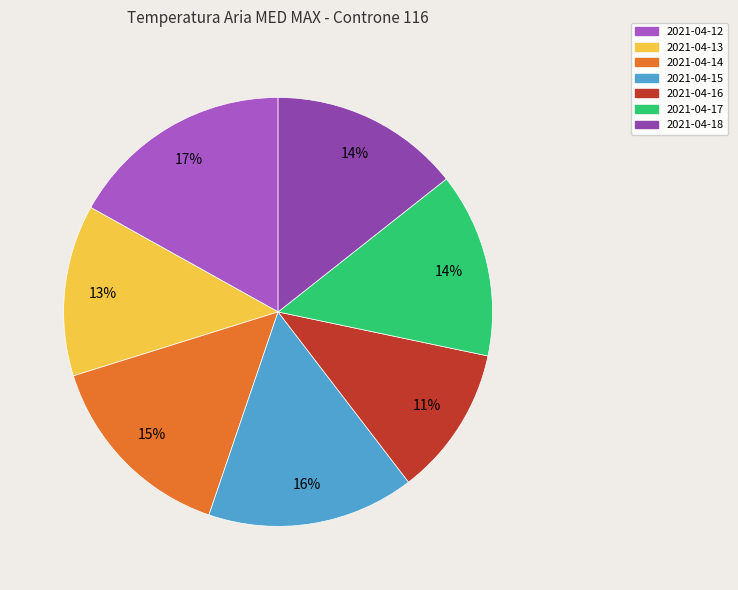

How many slices are in this pie chart?

7